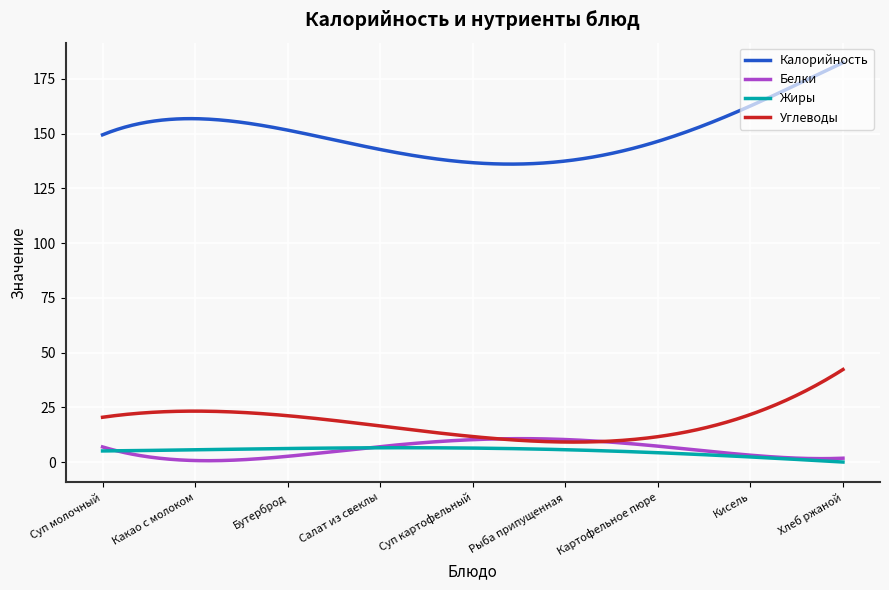

What is the lowest value of the Калорийность series?

136.1